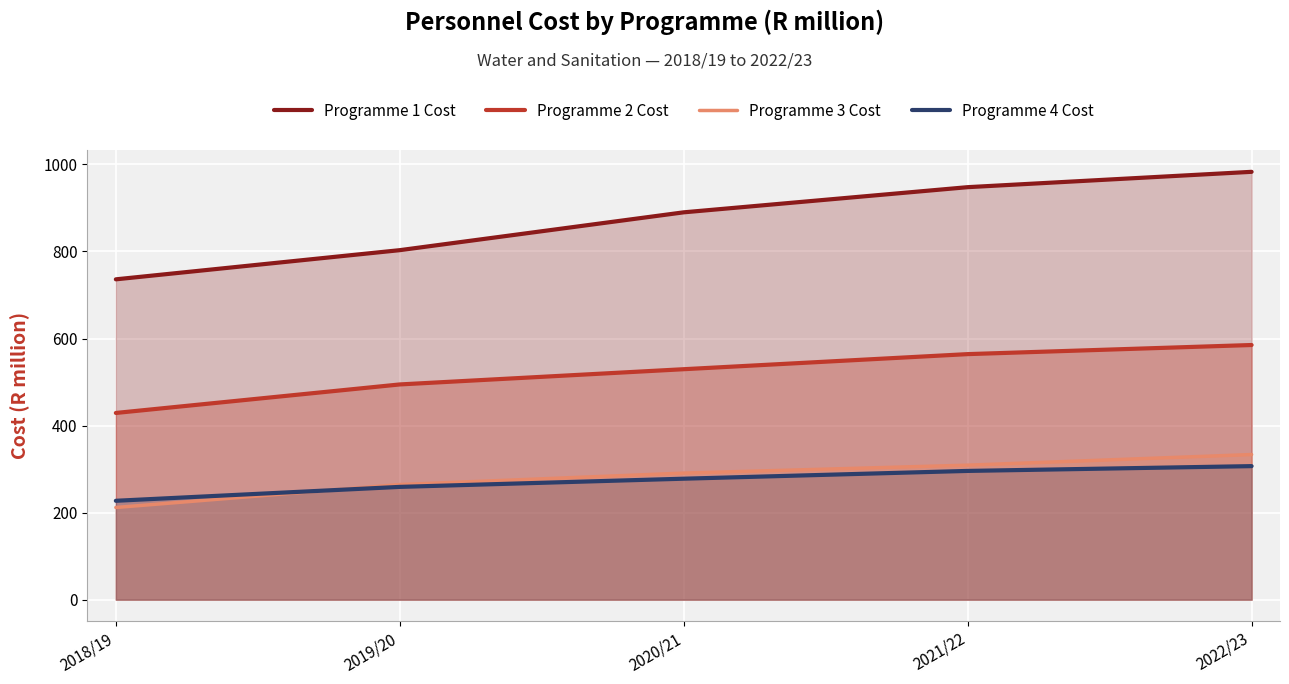

Reading left to right, extract all data points from this chart.

Programme 1 Cost: 736.0	803.1	890.0	947.8	983.1
Programme 2 Cost: 429.0	494.5	529.5	564.2	585.1
Programme 3 Cost: 211.8	264.5	290.8	309.0	333.5
Programme 4 Cost: 227.2	259.1	277.9	295.8	306.8